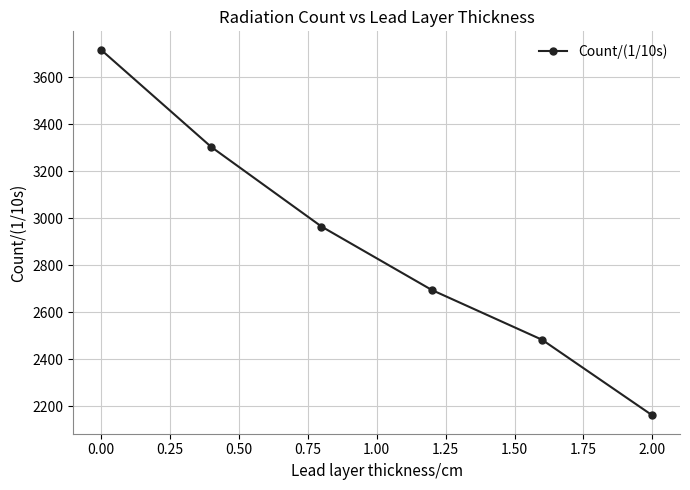

What is the difference between the maximum and minimum values?

1557